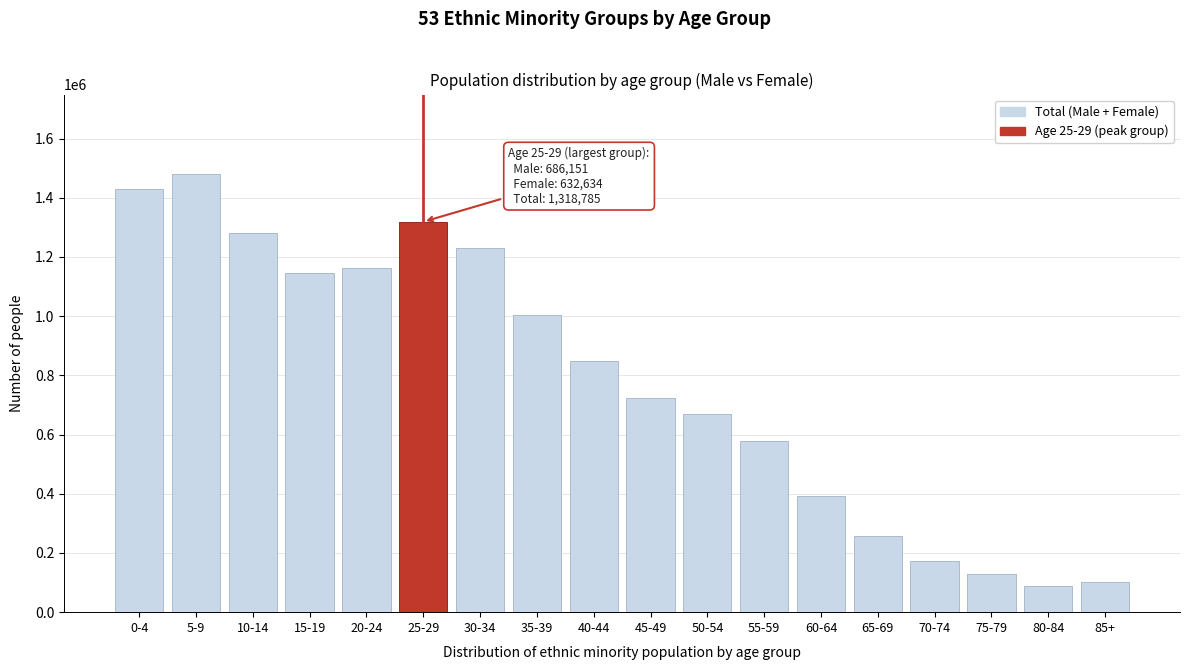

Reading left to right, list all the values displayed in this chart.

0-4=1427983	5-9=1481930	10-14=1281516	15-19=1145210	20-24=1161163	25-29=1318785	30-34=1231895	35-39=1002410	40-44=847400	45-49=722199	50-54=667999	55-59=578141	60-64=392669	65-69=258216	70-74=171738	75-79=129376	80-84=88538	85+=101412